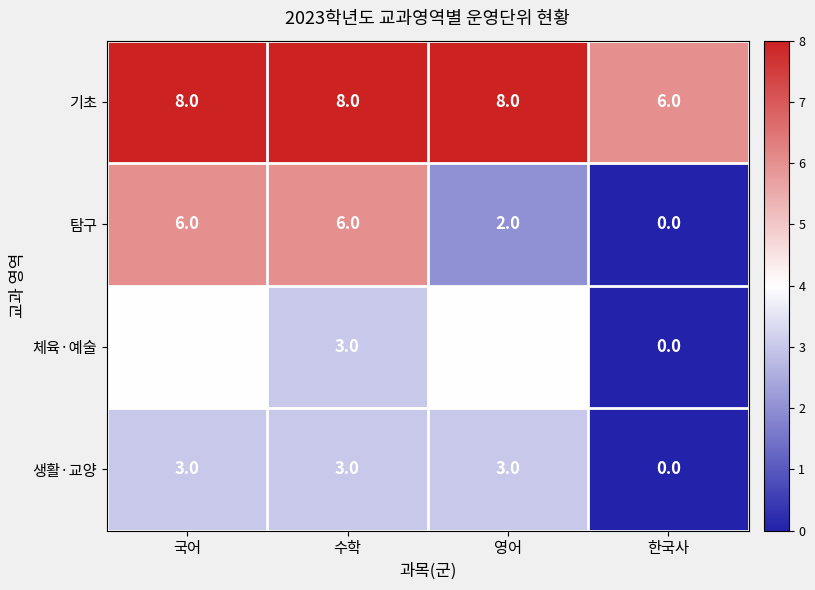

Between 국어 and 한국사, which series saw the biggest shift?

탐구